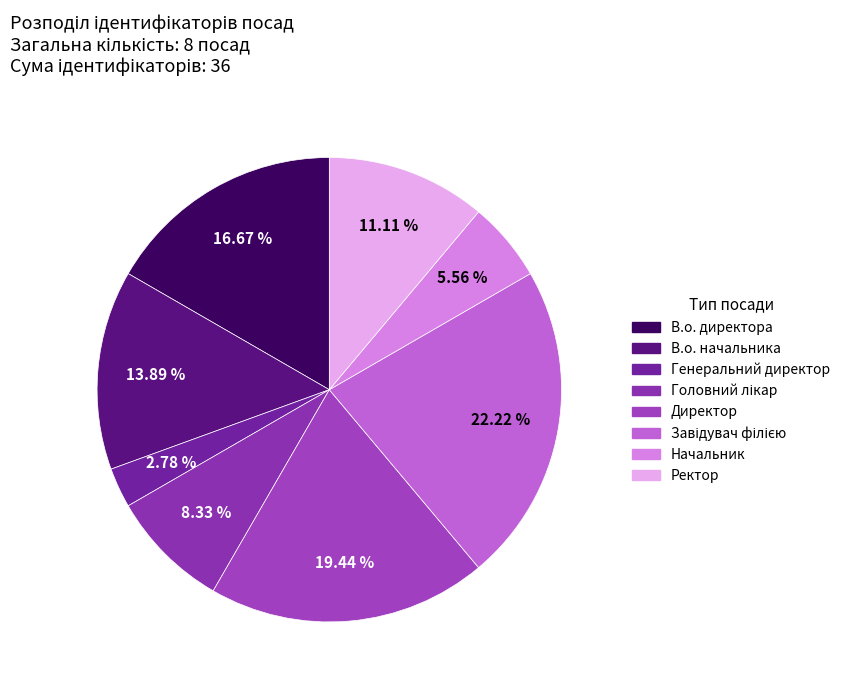

Count the number of slices in the pie.

8